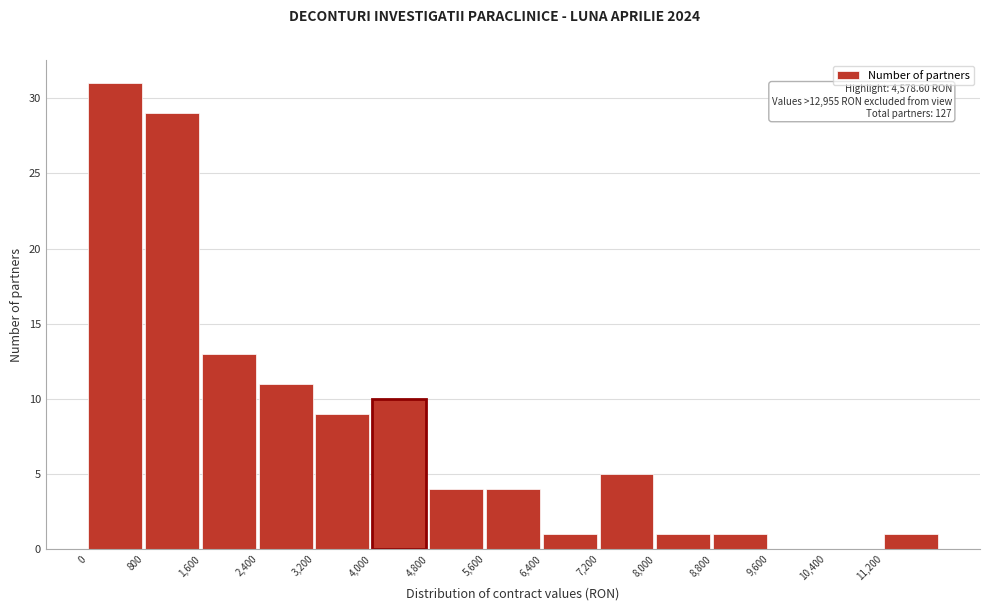

Which range on the x-axis has the tallest bar?

0 to 800